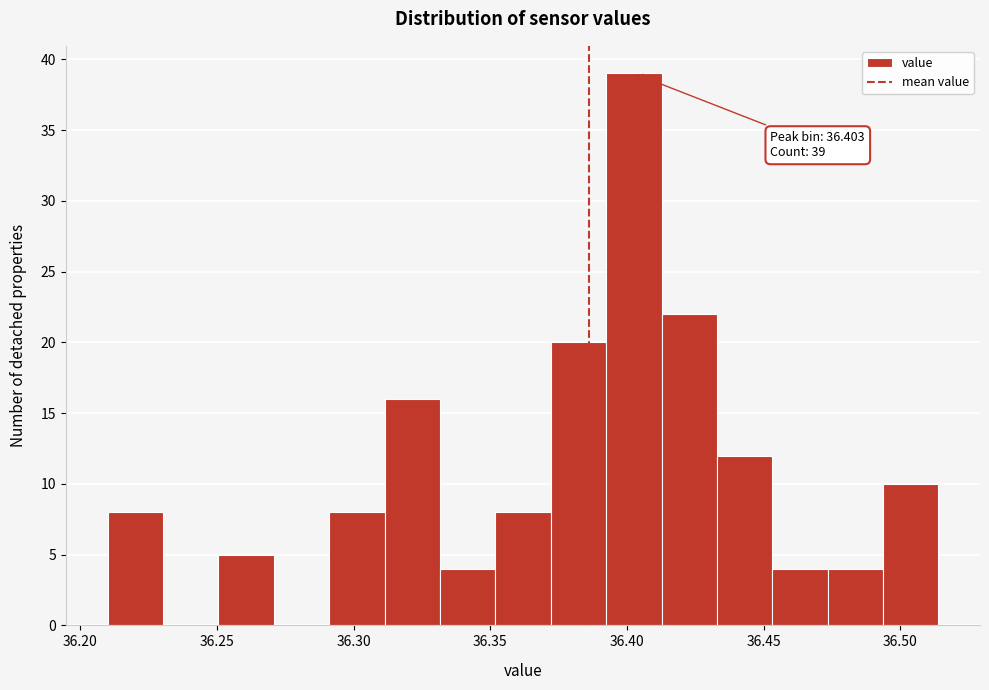

Over which range of the x-axis is the bar tallest?

36.390 to 36.415